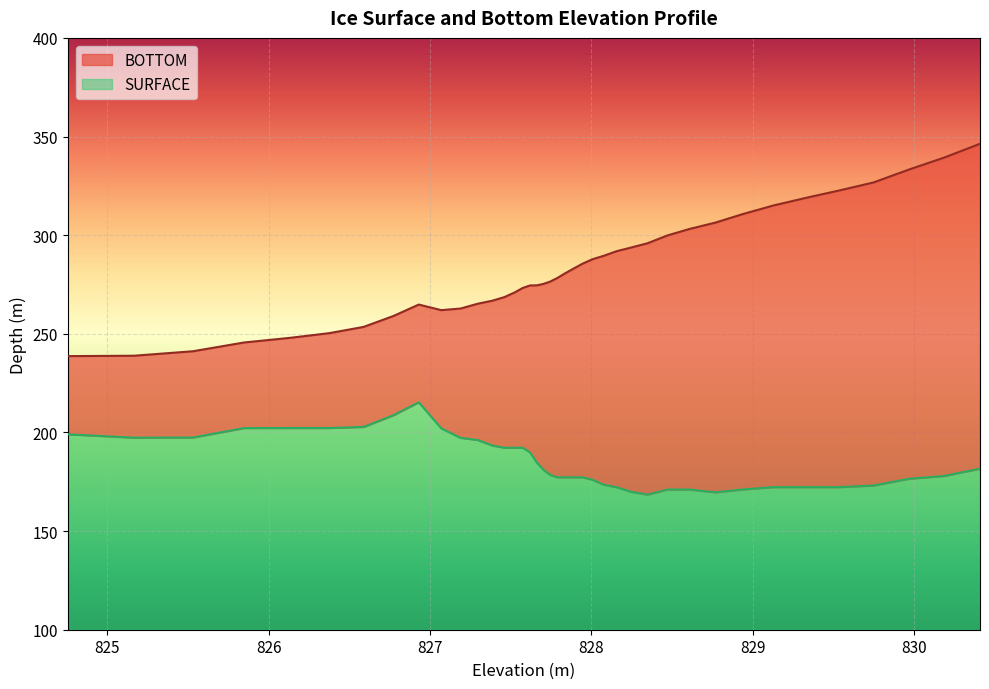

What is the minimum value for SURFACE?

68.5